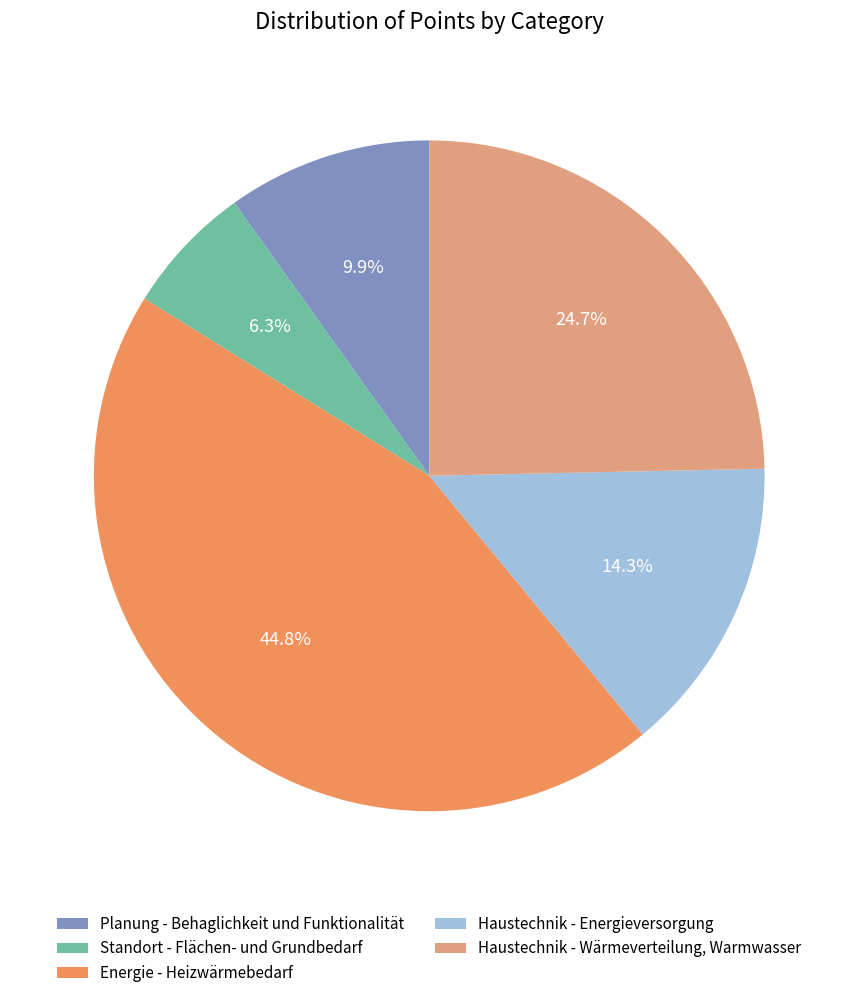

The Standort - Flächen- und Grundbedarf slice represents 6% of the pie. True or false?

True